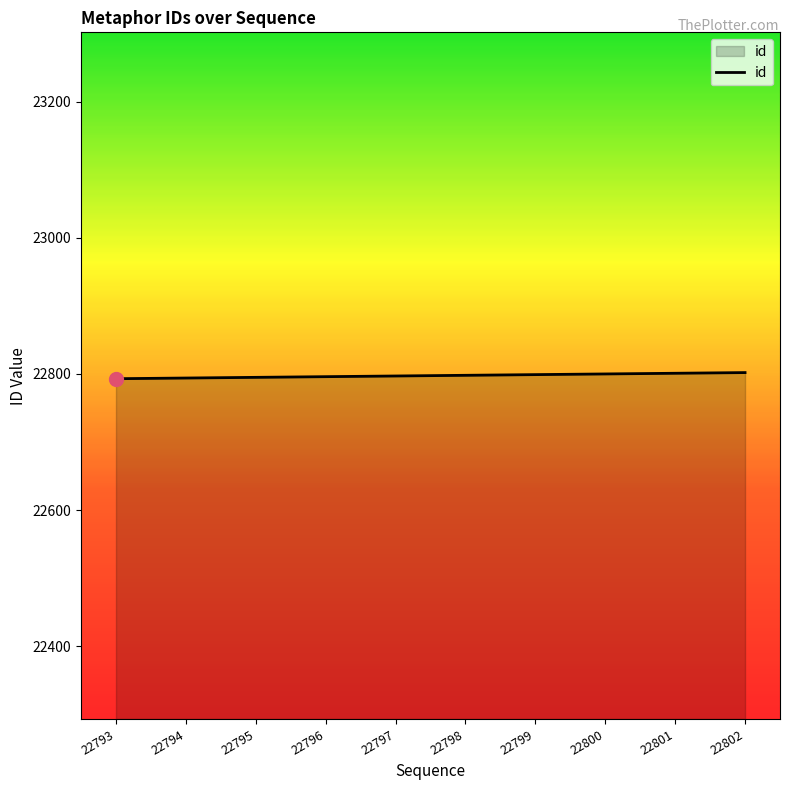

Approximately how many times larger is the value at 22802 compared to 22793?

1.0